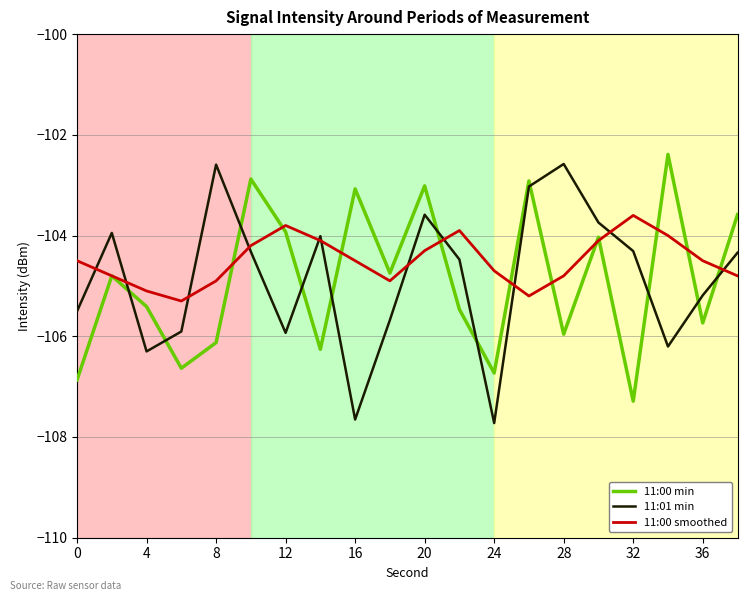

Reading left to right, what are all the values shown in this chart?

11:00 min: -106.9	-104.8	-105.4	-106.6	-106.1	-102.9	-103.9	-106.3	-103.1	-104.7	-103.0	-105.5	-106.7	-102.9	-106.0	-104.0	-107.3	-102.4	-105.7	-103.6
11:01 min: -105.5	-103.9	-106.3	-105.9	-102.6	-104.3	-105.9	-104.0	-107.7	-105.7	-103.6	-104.5	-107.7	-103.0	-102.6	-103.7	-104.3	-106.2	-105.2	-104.3
11:00 smoothed: -104.5	-104.8	-105.1	-105.3	-104.9	-104.2	-103.8	-104.1	-104.5	-104.9	-104.3	-103.9	-104.7	-105.2	-104.8	-104.1	-103.6	-104.0	-104.5	-104.8